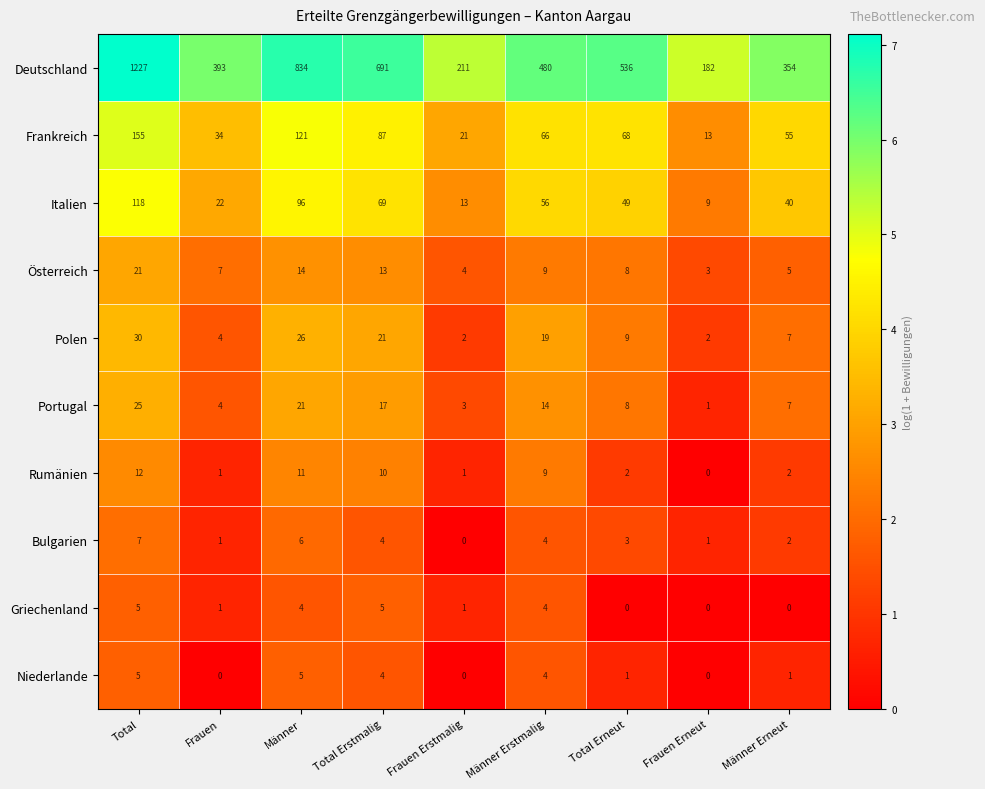

Where is Bulgarien nearest to the value 3?

Total Erneut